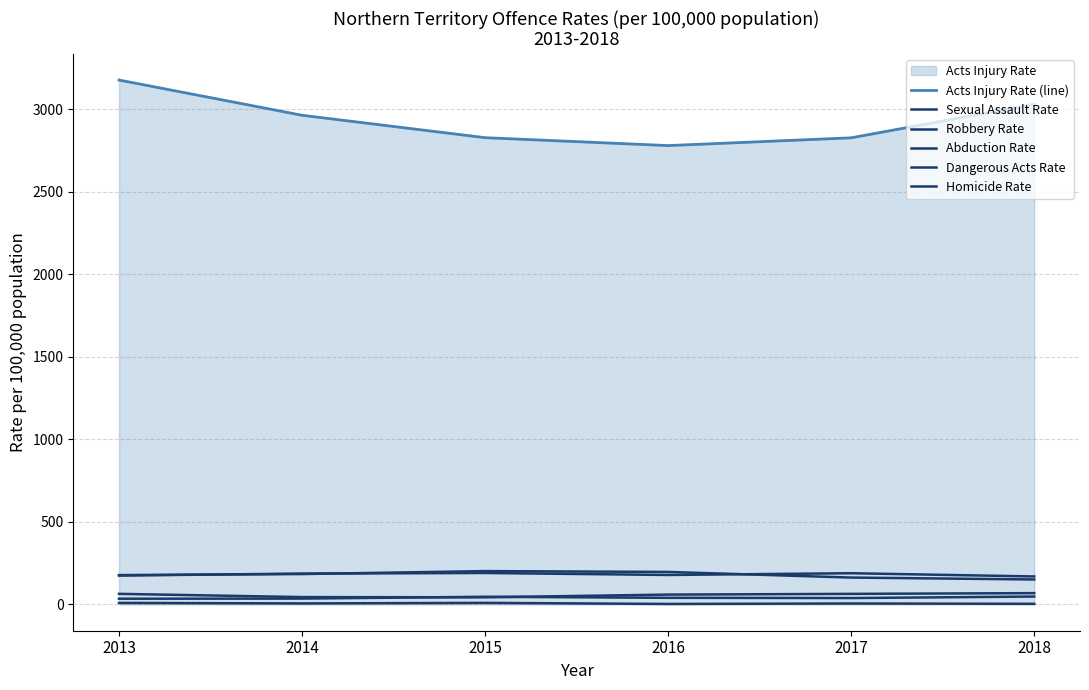

Which series changed the most between 2013 and 2017?

Acts Injury Rate (line)